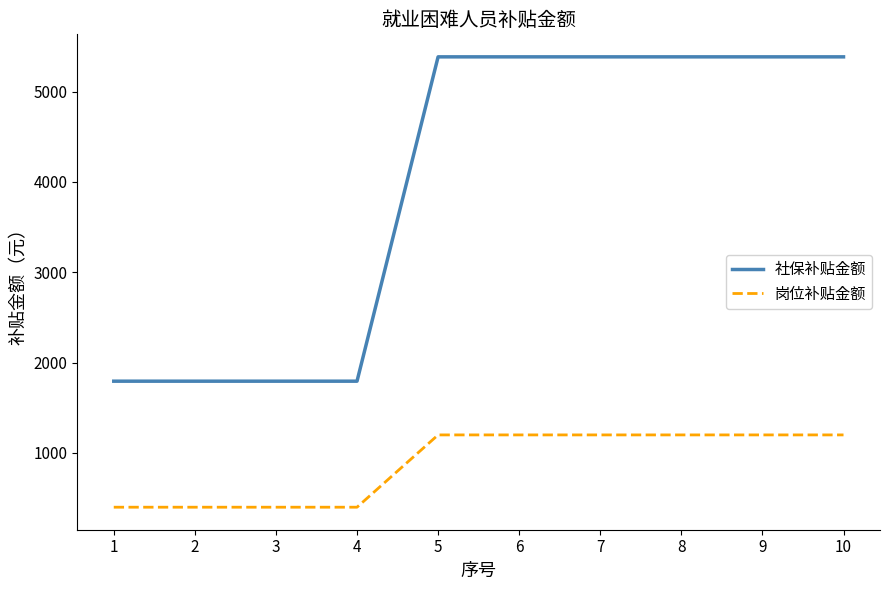

What is the maximum value shown in the chart?

5383.6